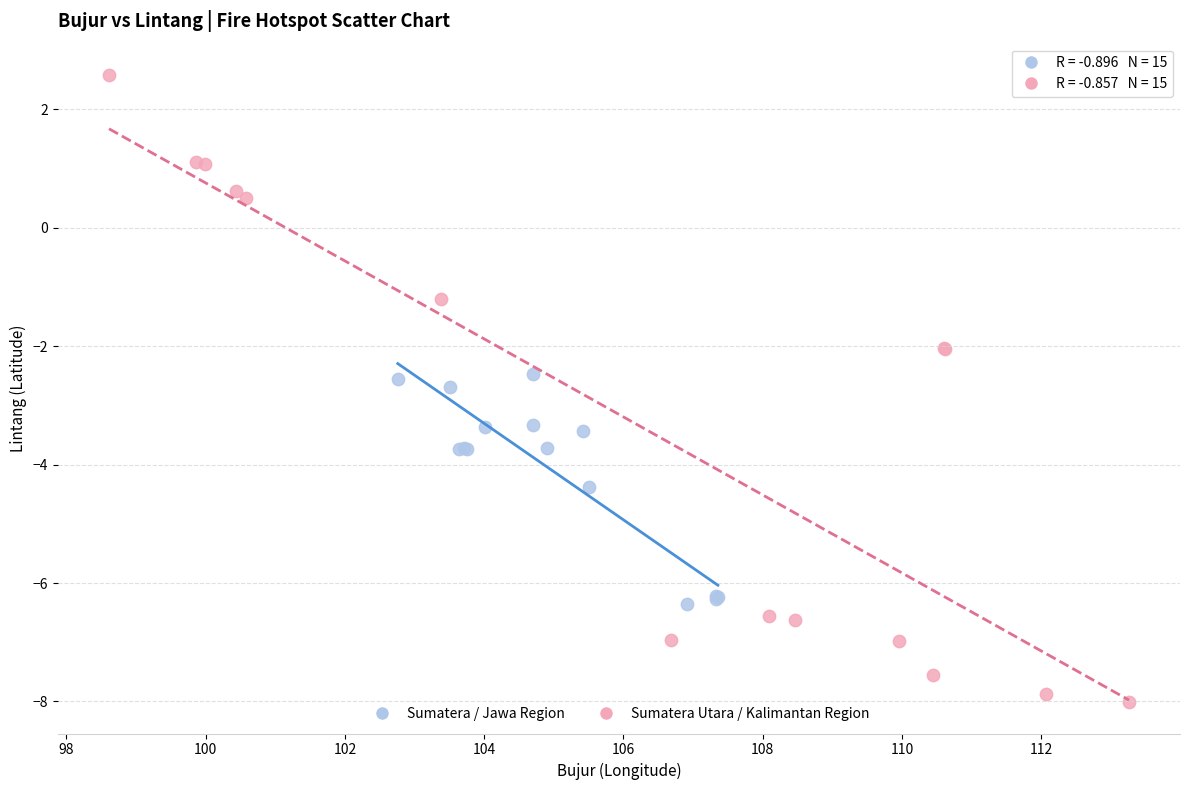

Which series reaches the maximum Y coordinate?

Sumatera Utara / Kalimantan Region